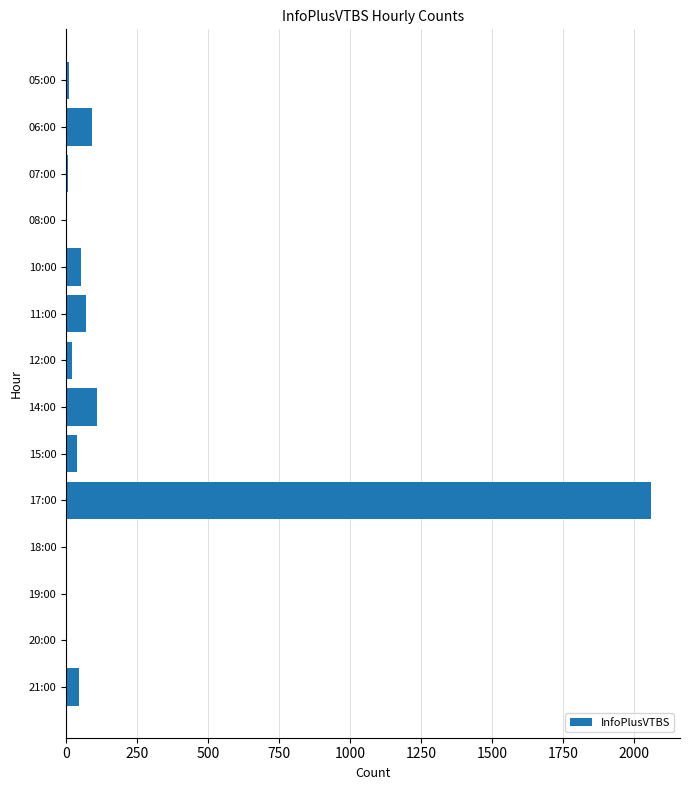

Are the bars horizontal?

Yes